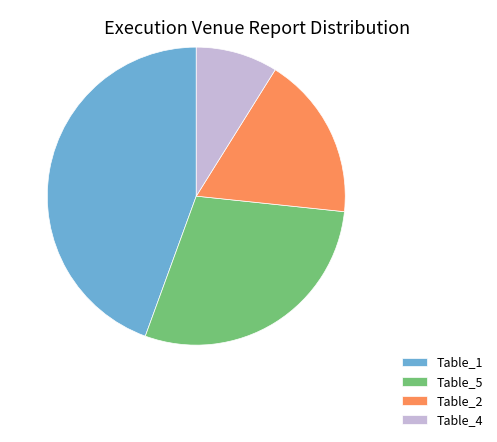

Rank the categories by value from highest to lowest.

Table_1, Table_5, Table_2, Table_4